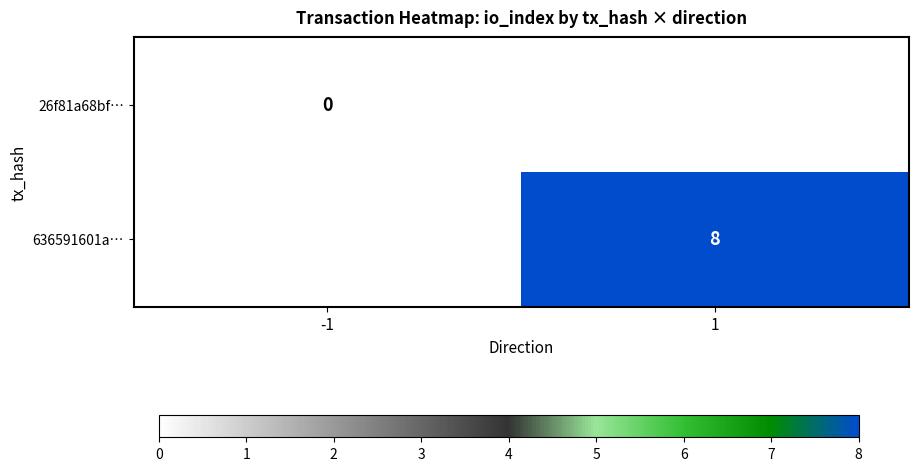

At how many categories does at least one series exceed 1?

1